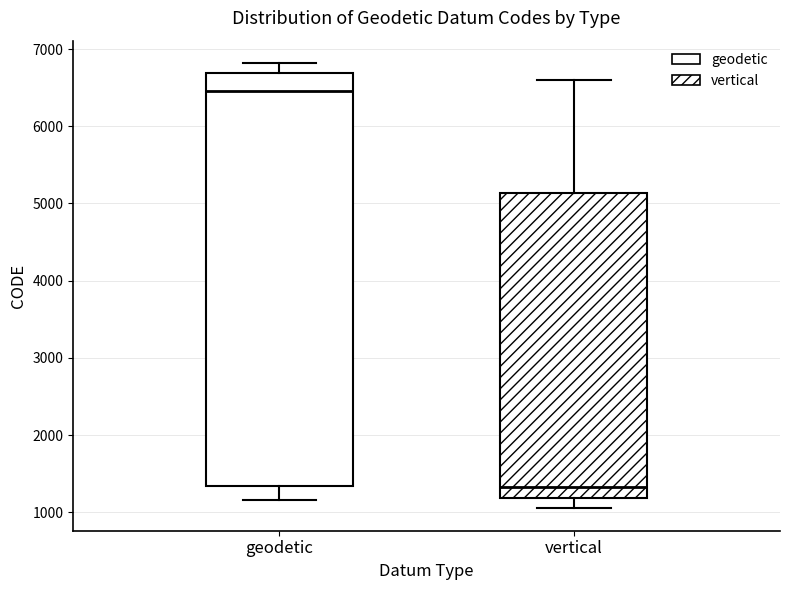

Where is the upper edge of the box for geodetic on the y-axis? The values are not printed on the chart, so give them approximately, as read against the axis.

6700